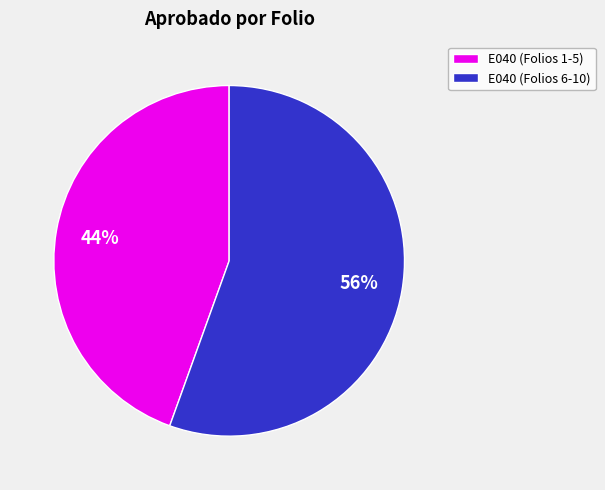

To the nearest percent, what is the average slice percentage?

50%